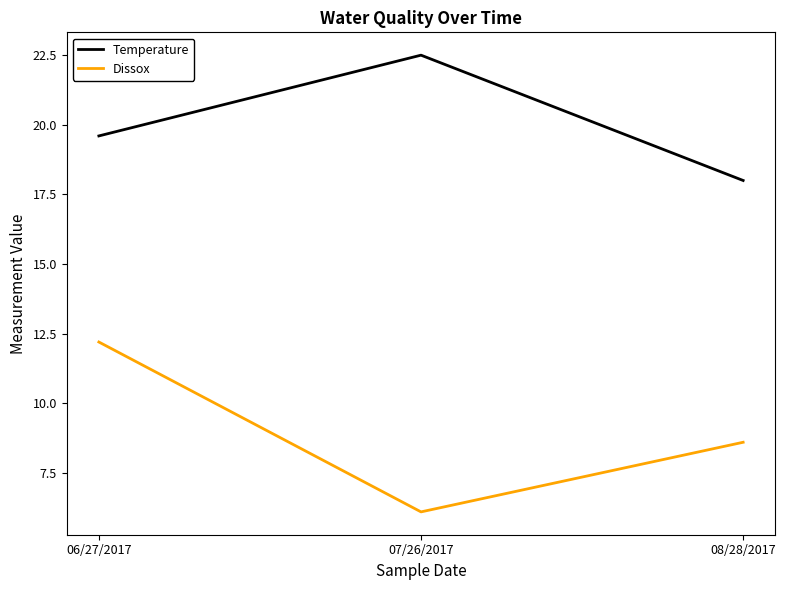

Which series has the widest spread of values?

Dissox